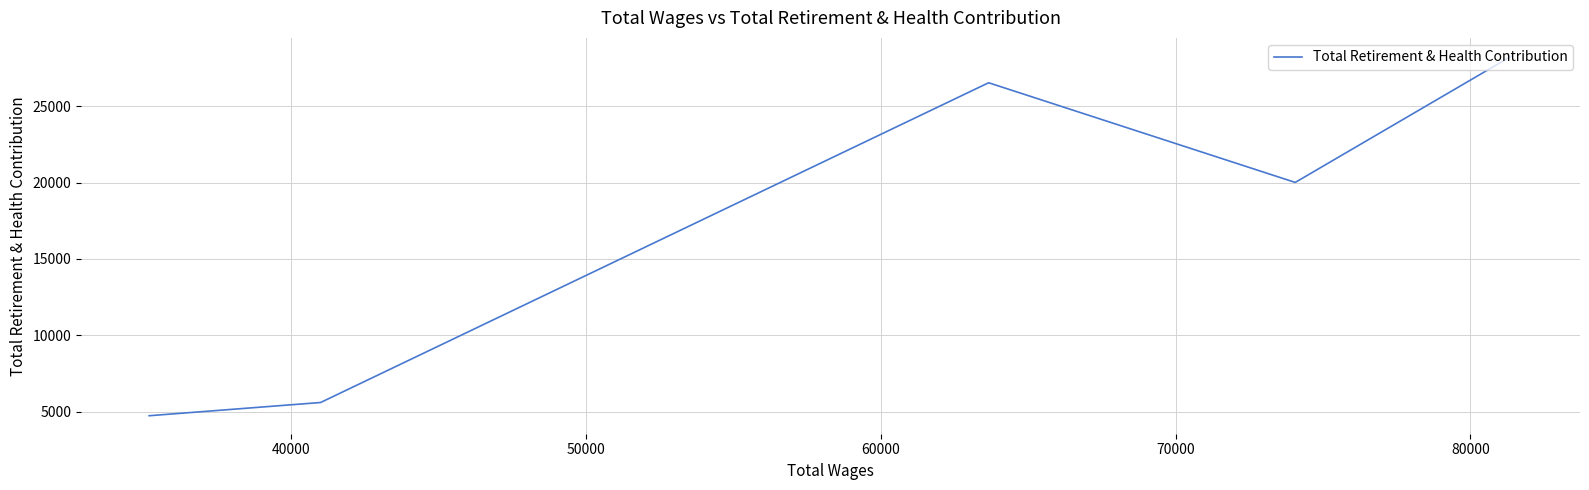

How many data points are less than 20007?

2